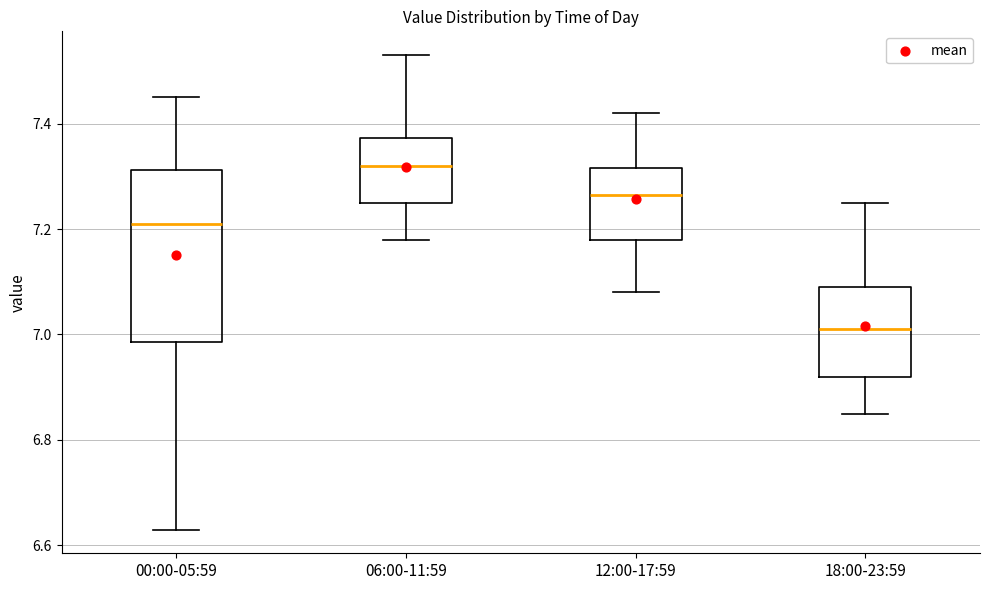

Reading left to right, read every box against the y-axis: the position of its median line, the range the box covers, and the ends of its whiskers. The values are not printed on the chart, so give them approximately, as read against the axis.

00:00-05:59: median 7.22, box 6.98 to 7.32, whiskers 6.64 to 7.46
06:00-11:59: median 7.32, box 7.26 to 7.38, whiskers 7.18 to 7.54
12:00-17:59: median 7.26, box 7.18 to 7.32, whiskers 7.08 to 7.42
18:00-23:59: median 7.02, box 6.92 to 7.10, whiskers 6.86 to 7.26